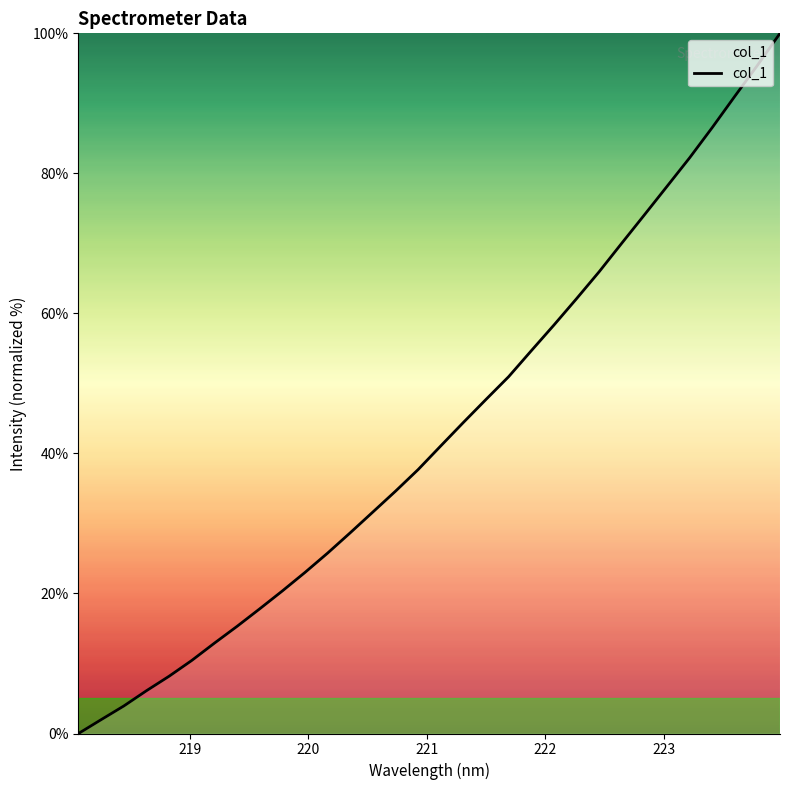

What is the difference between the maximum and minimum values?

100.0